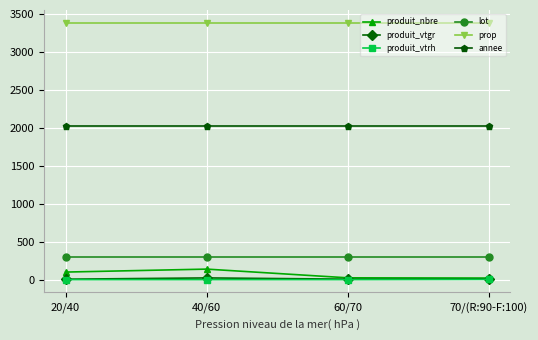

True or false: annee has more than 1 interior local peaks.

False